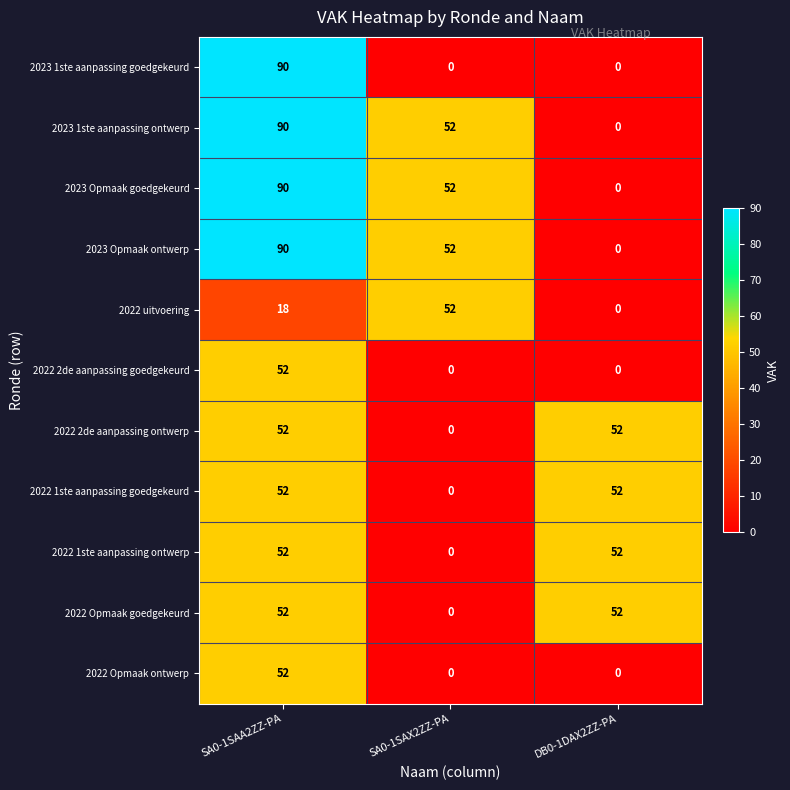

List the labels in order of 2022 uitvoering value, smallest first.

DB0-1DAX2ZZ-PA, SA0-1SAA2ZZ-PA, SA0-1SAX2ZZ-PA